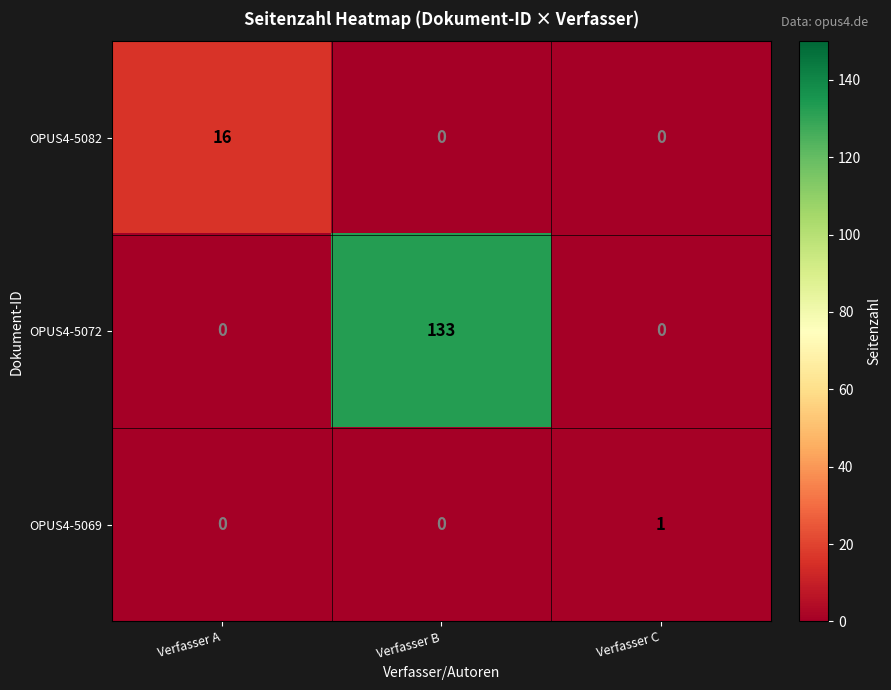

What is the sum of all OPUS4-5072 values?

133